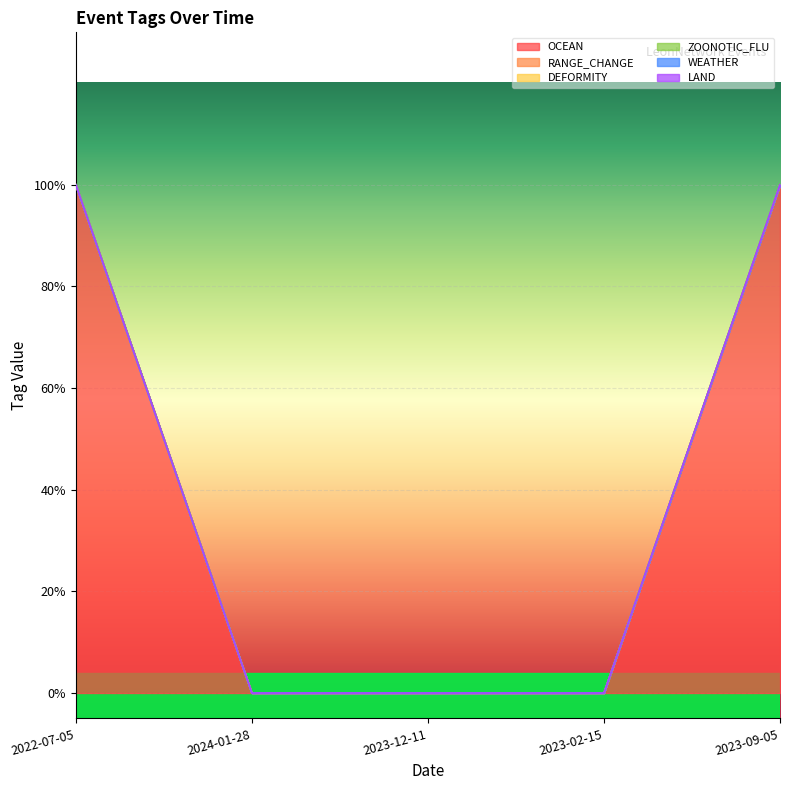

Which series has the largest total across all categories?

OCEAN